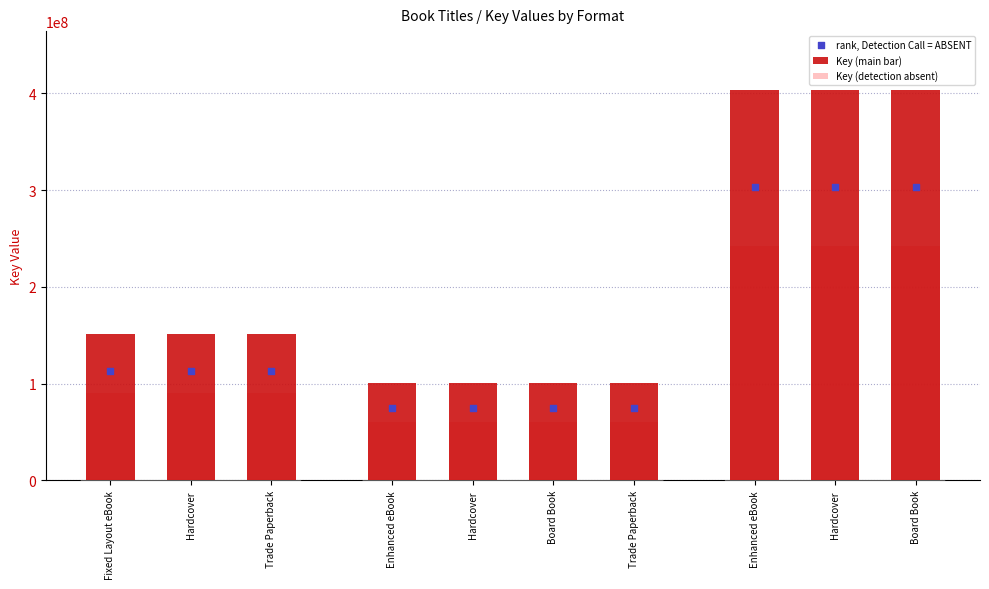

Which series has the largest Y range (max minus min)?

Key (main bar)